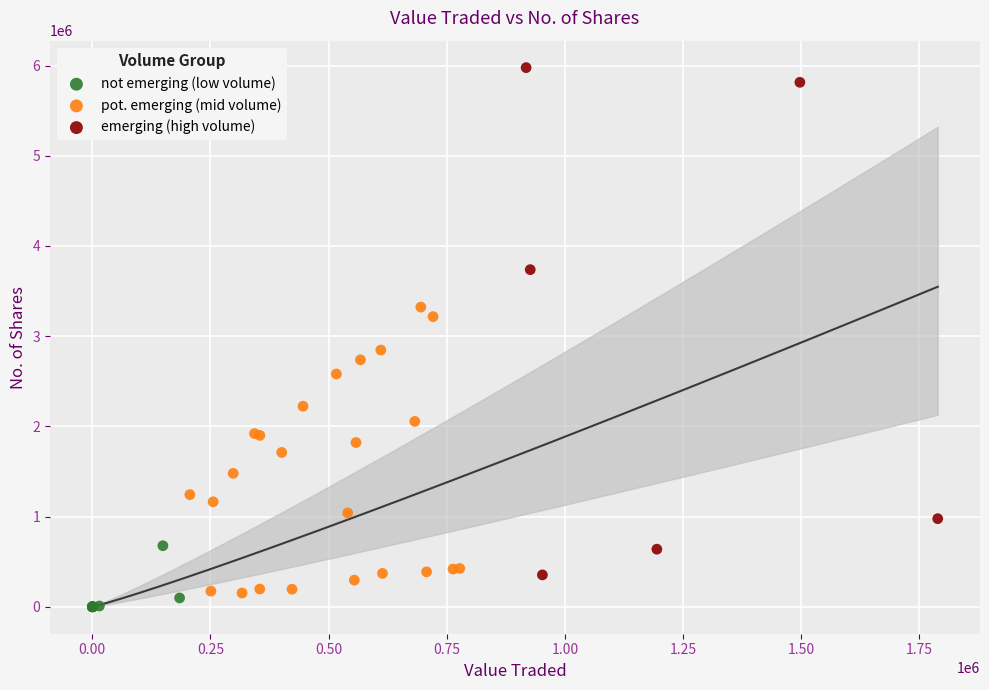

Which series contains the lowest Y value?

not emerging (low volume)